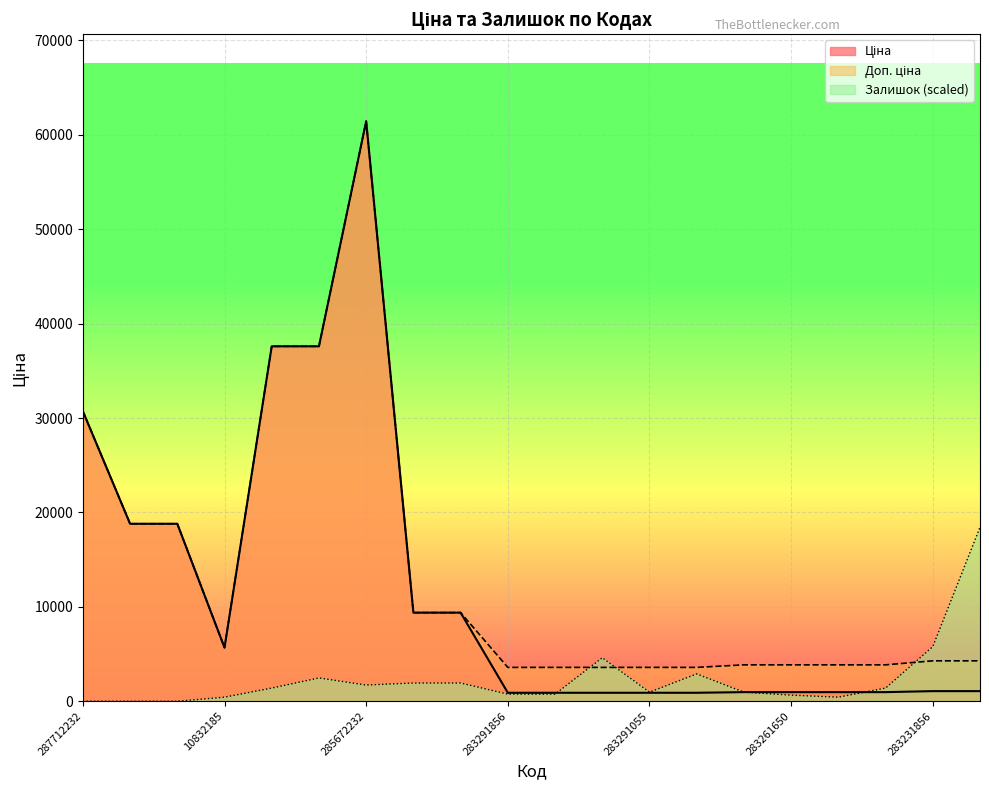

How many lines are shown in the chart?

3